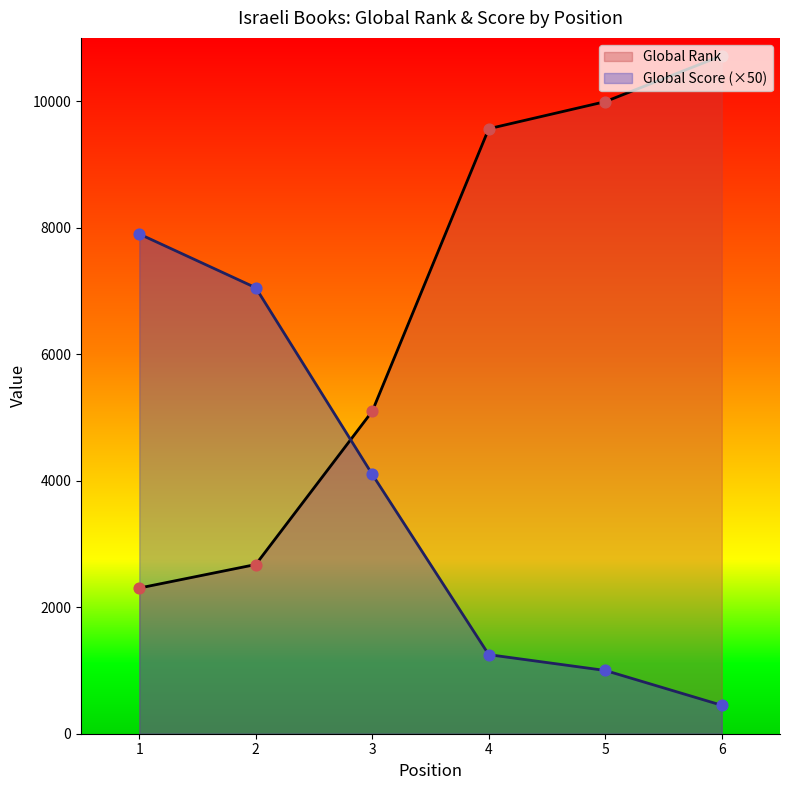

Which series contains the lowest Y value?

Global Score